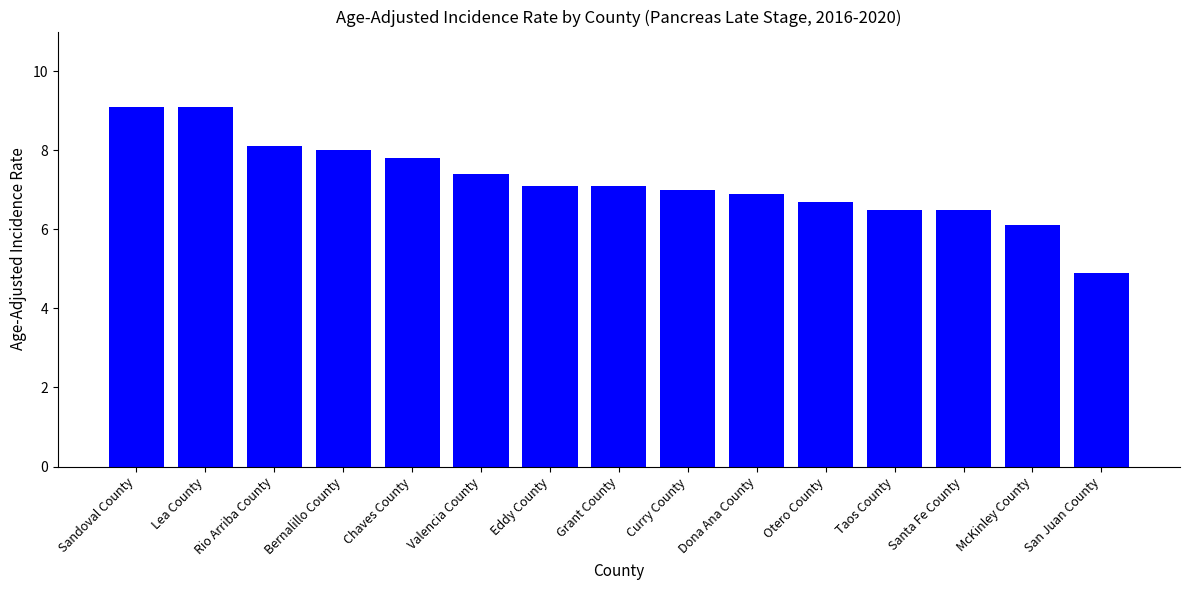

The value at Santa Fe County is 9.4. True or false?

False